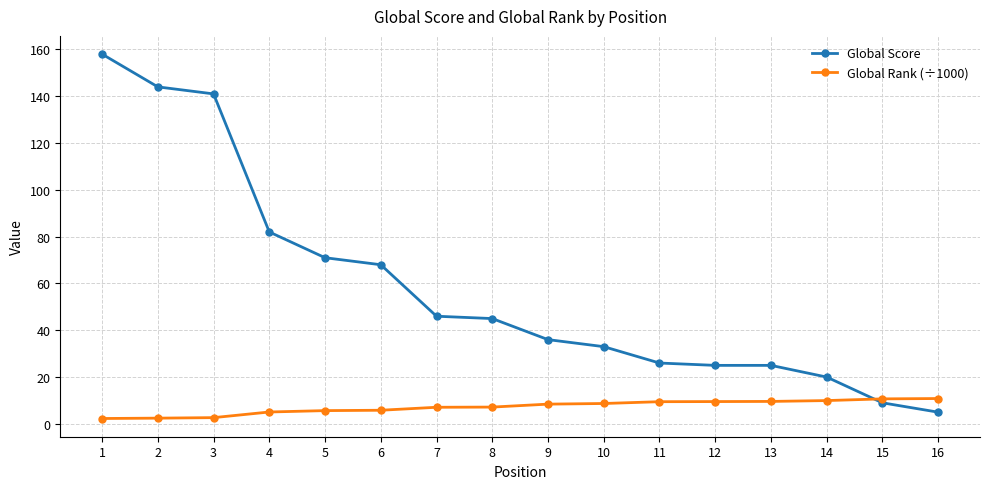

What is the minimum value shown in the chart?

2.3